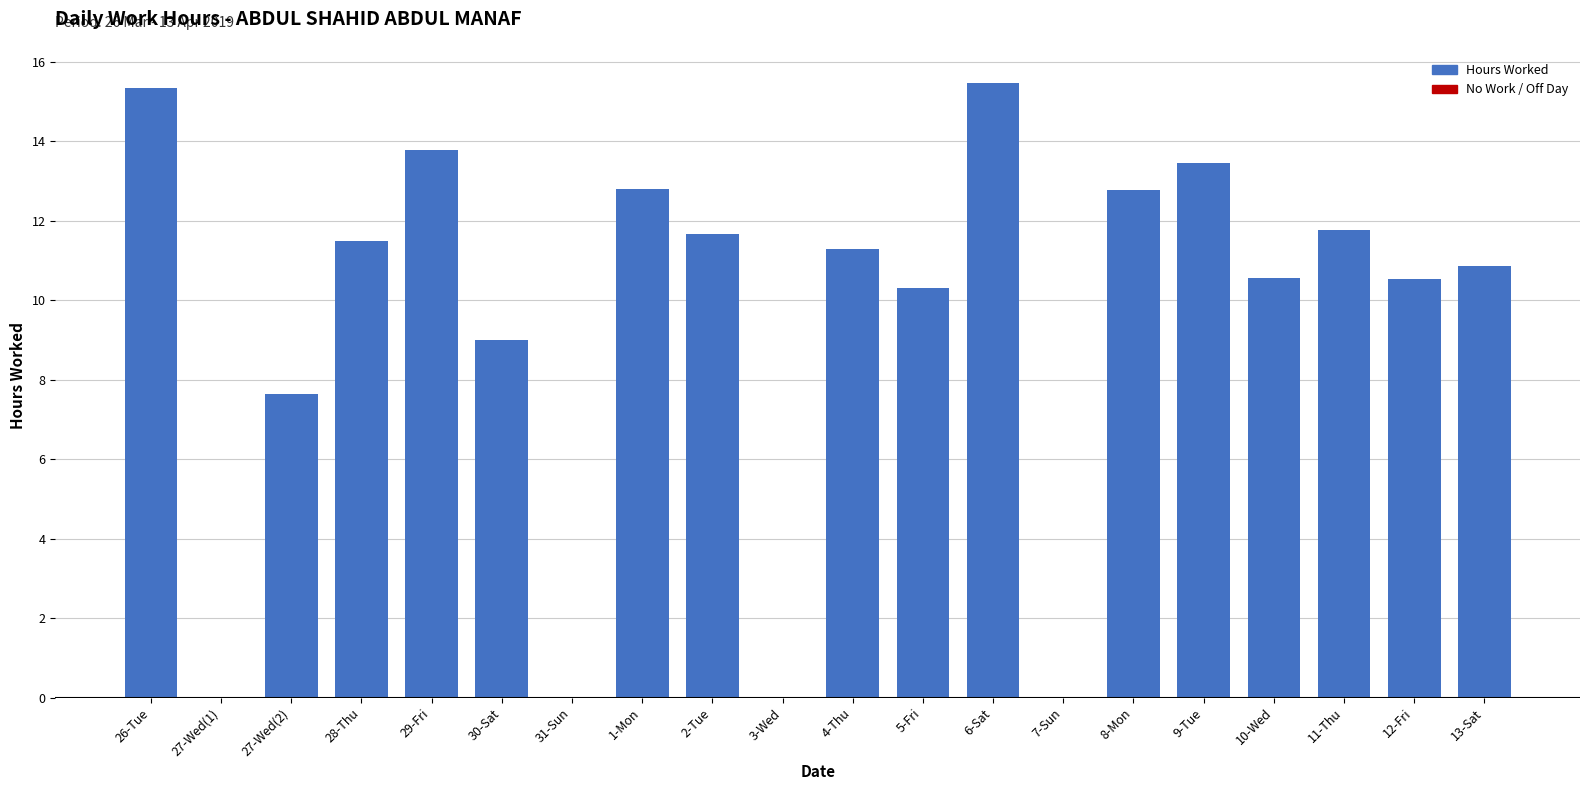

What is the difference between the values at 31-Sun and 11-Thu?

11.8